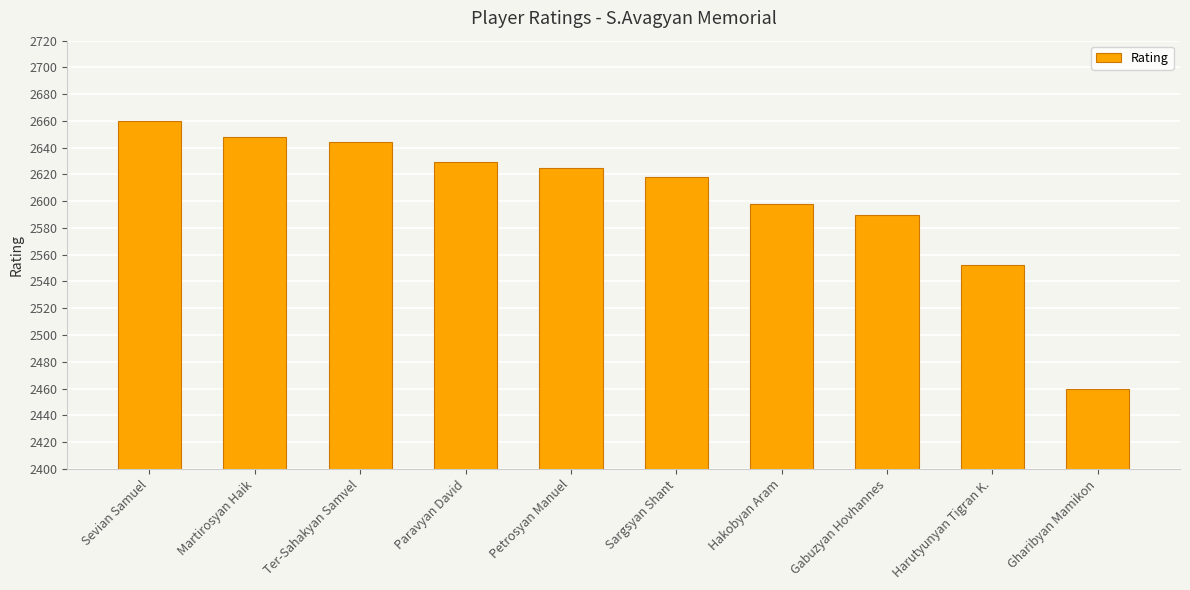

What is the difference between the maximum and minimum values?

200